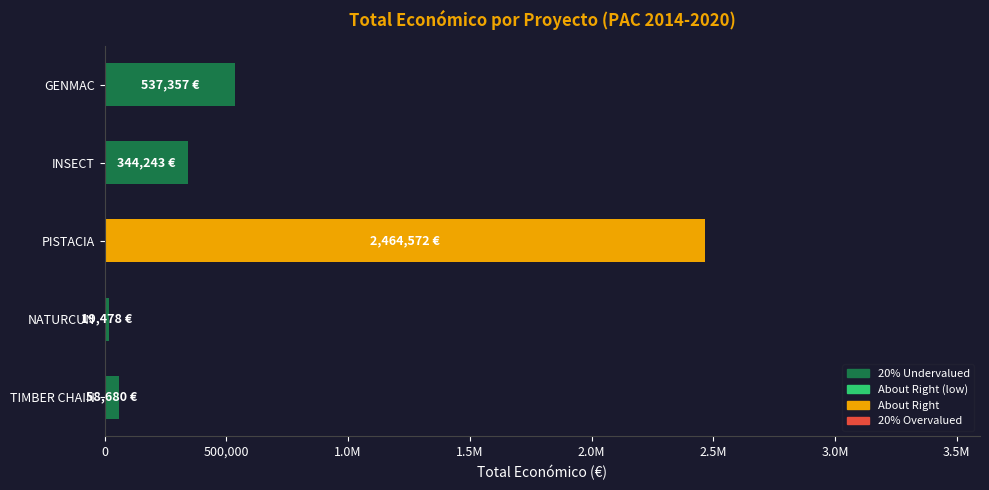

Does the chart contain any negative values?

No